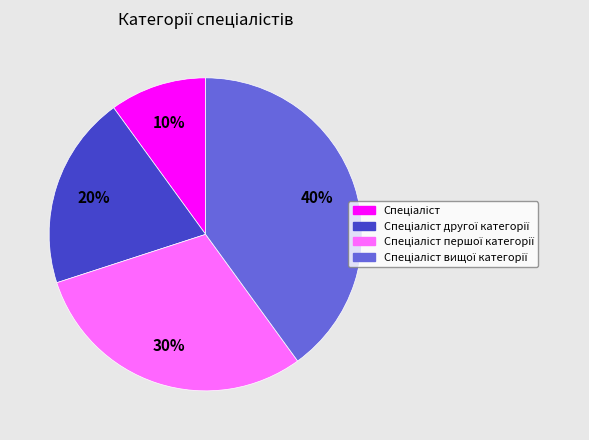

Is there a majority slice in this chart?

No